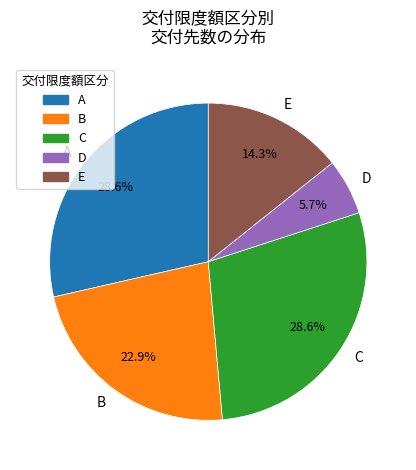

What percentage is the B slice, to the nearest percent?

23%